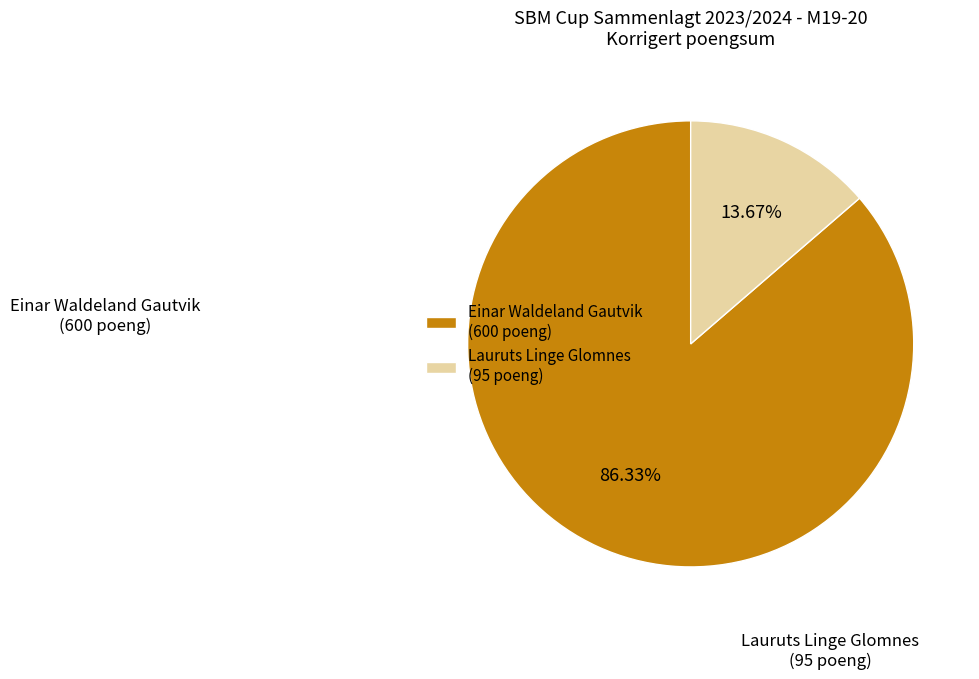

Which has a higher value, Einar Waldeland Gautvik (600 poeng) or Lauruts Linge Glomnes (95 poeng)?

Einar Waldeland Gautvik (600 poeng)